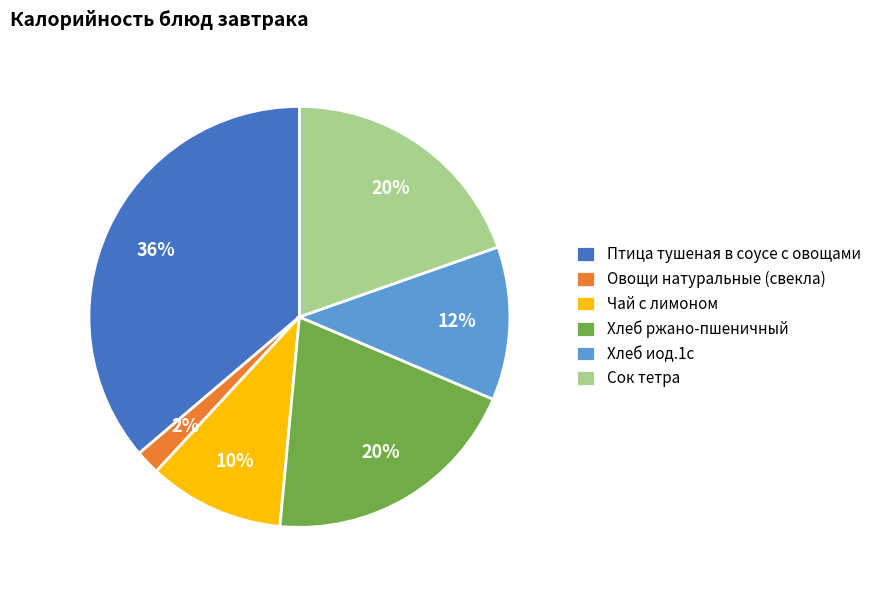

Which slice is the largest?

Птица тушеная в соусе с овощами